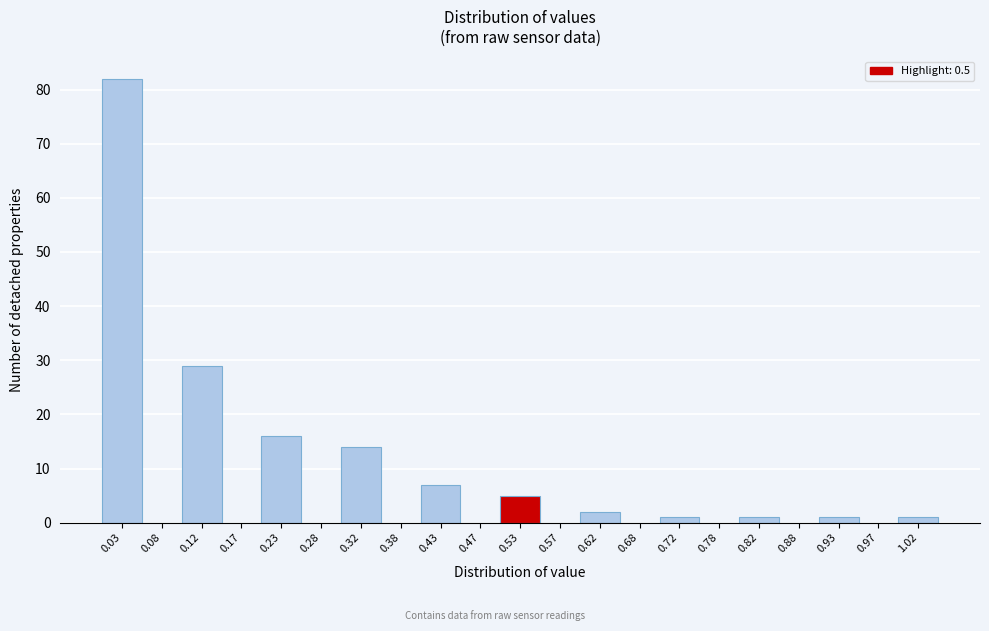

How tall is the bar that spans 0.20 to 0.25 on the x-axis? The values are not printed on the chart, so give them approximately, as read against the axis.

16